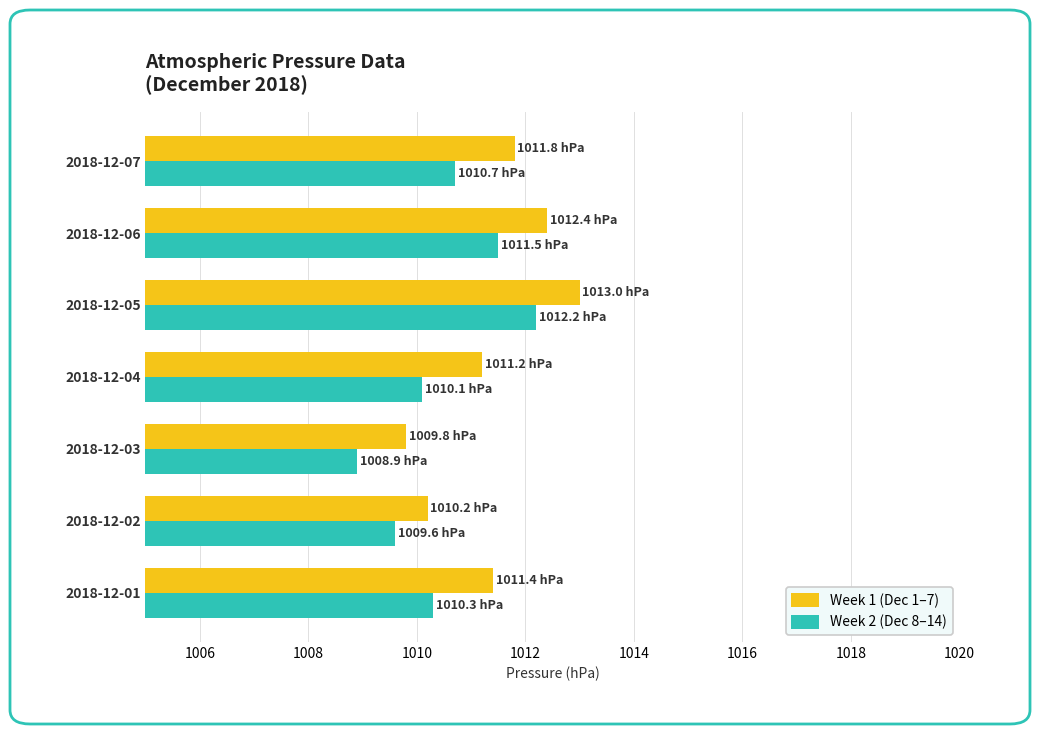

How many data points does each series have?

7